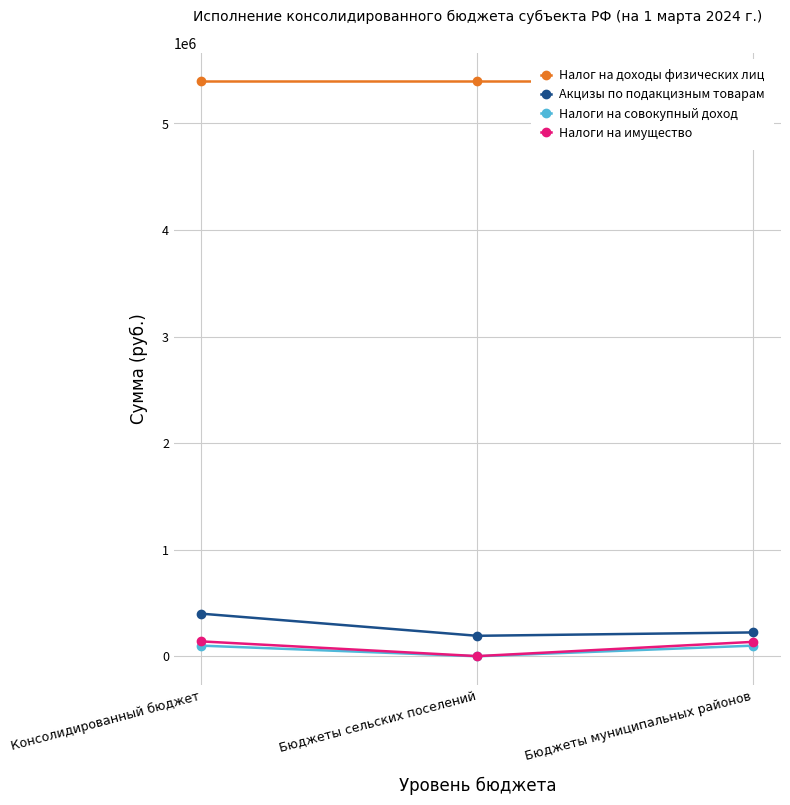

What is the value of the Налоги на совокупный доход point at the 1st from the left?

99913.2